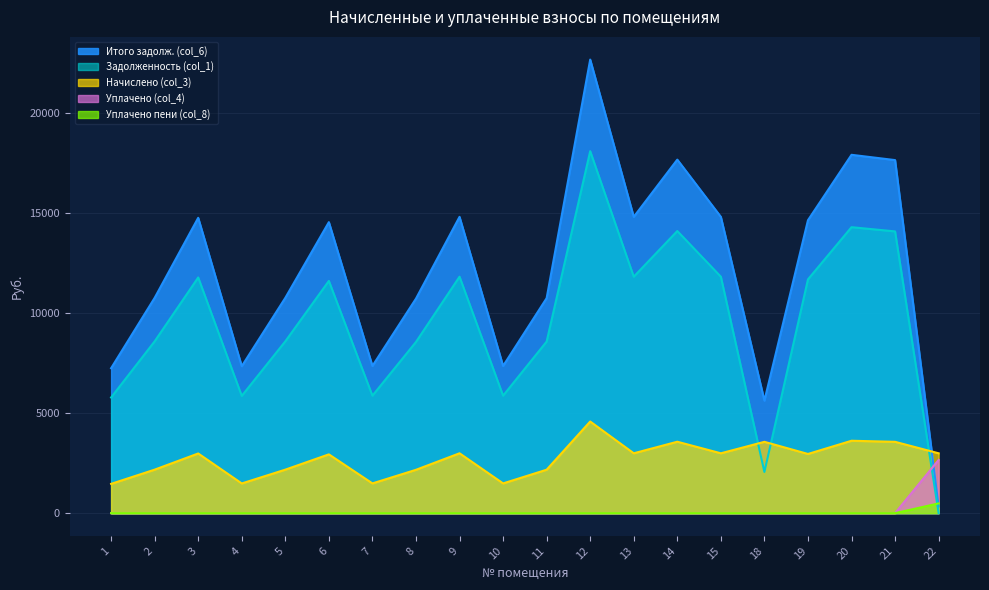

What is the difference between the highest and lowest values at 21?

17660.0